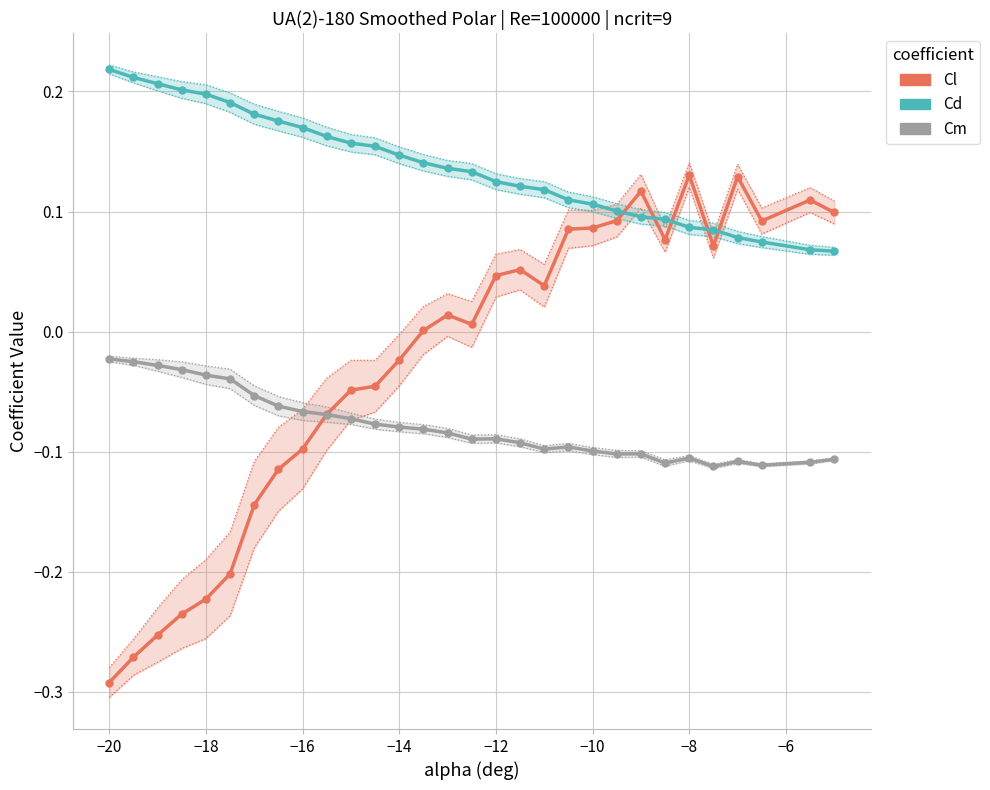

Which series has the largest range (max minus min)?

Cl